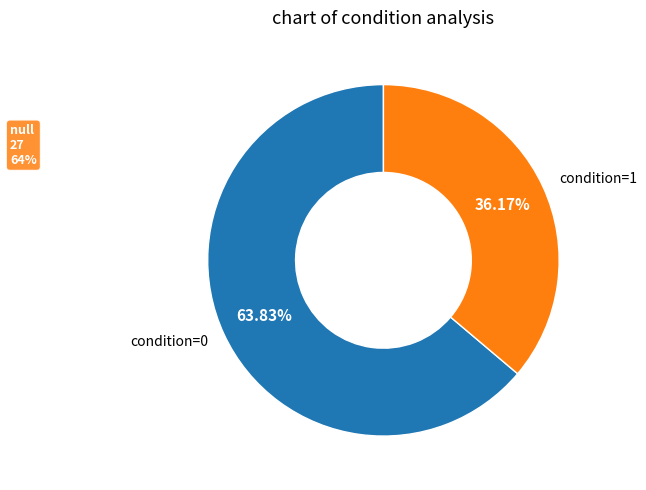

Do condition=1 and condition=0 together represent more than half of the pie?

Yes